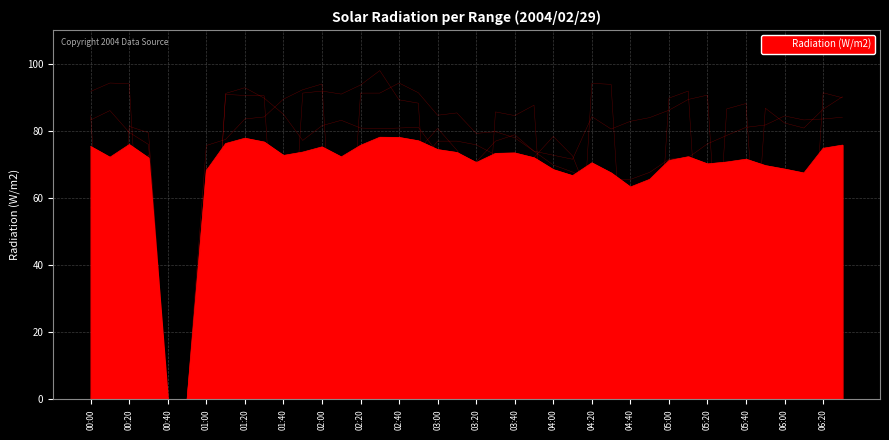

How many lines are shown in the chart?

7